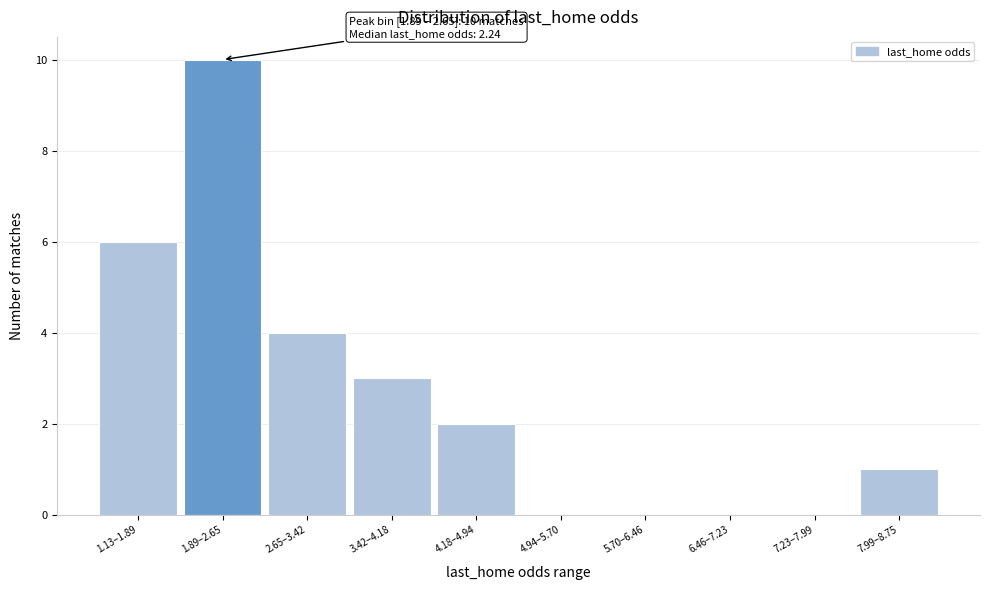

Reading left to right, extract all data points from this chart.

1.13–1.89=6	1.89–2.65=10	2.65–3.42=4	3.42–4.18=3	4.18–4.94=2	4.94–5.70=0	5.70–6.46=0	6.46–7.23=0	7.23–7.99=0	7.99–8.75=1